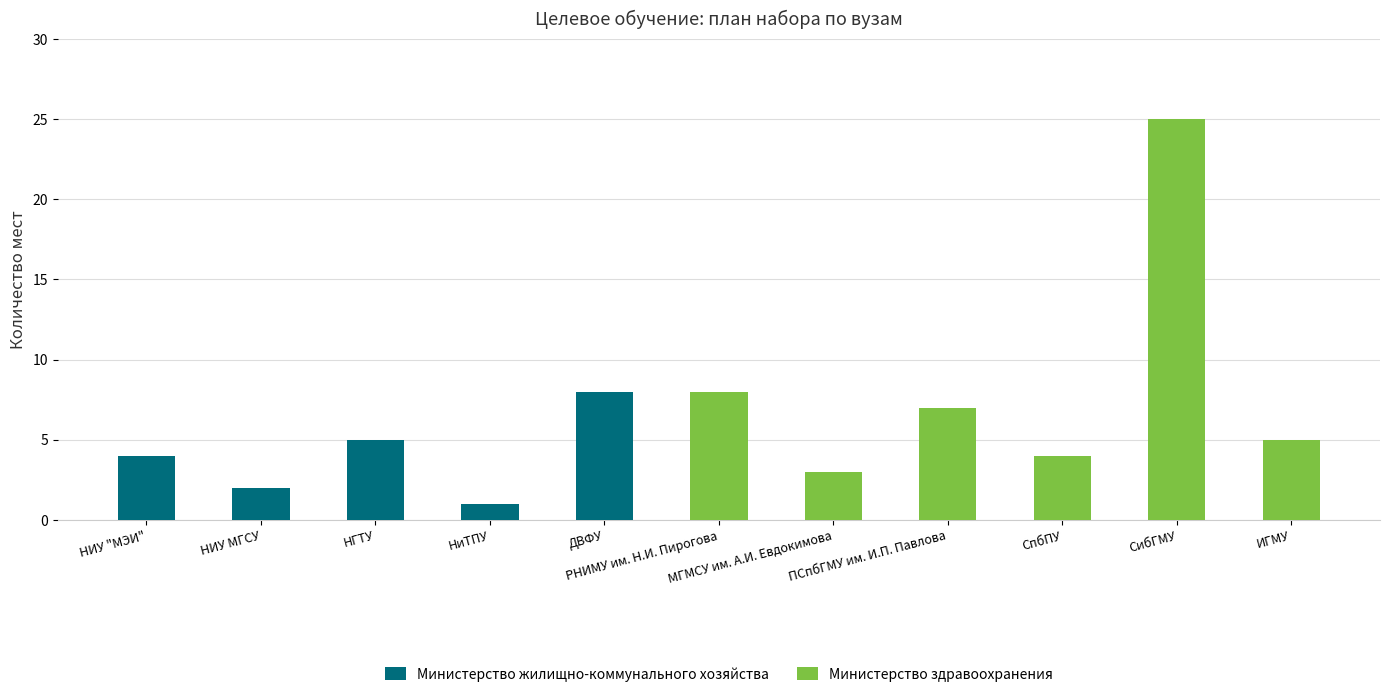

What is the sum of all Министерство жилищно-коммунального хозяйства values?

20